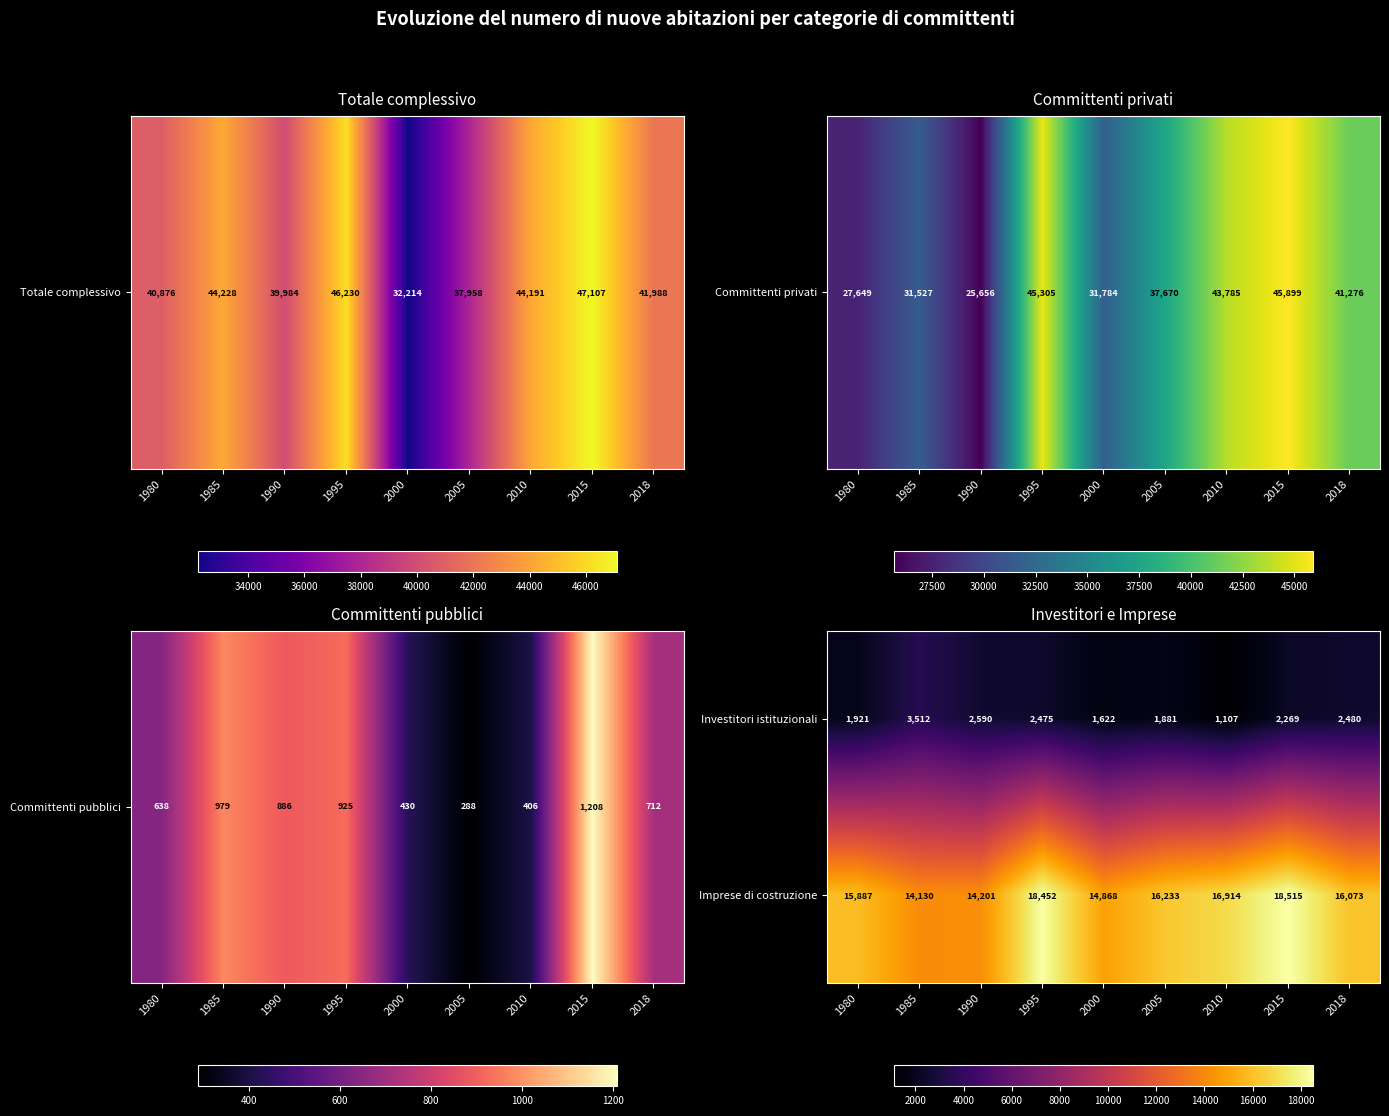

Where is Investitori istituzionali nearest to the value 2309?

2015